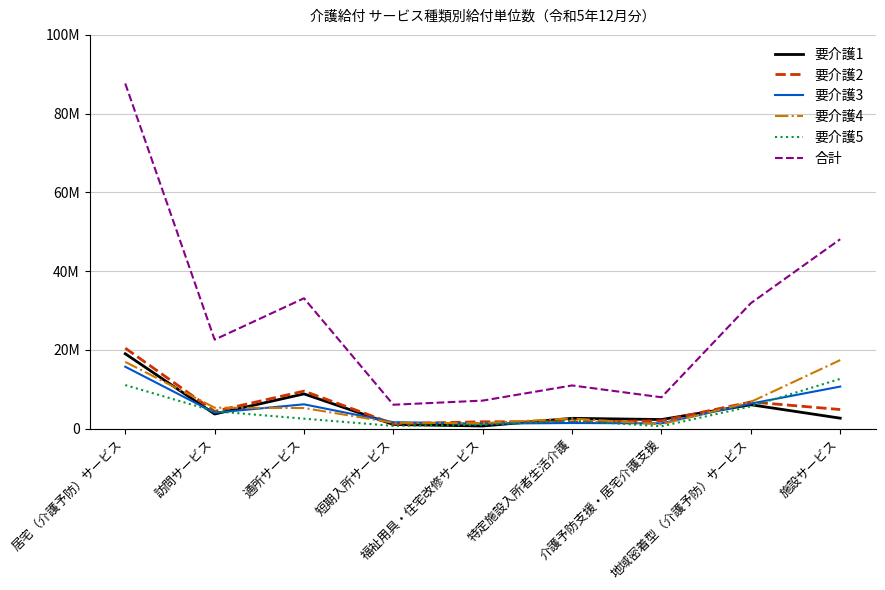

Is the value of 要介護1 at 通所サービス greater than the value of 要介護2 at 短期入所サービス?

Yes